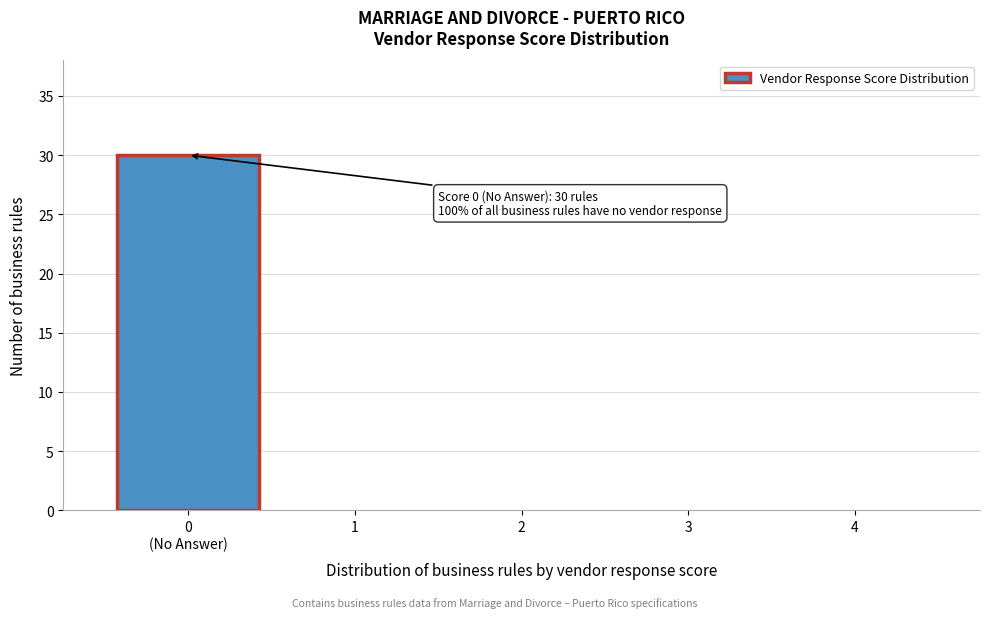

What is the sum of all values?

30